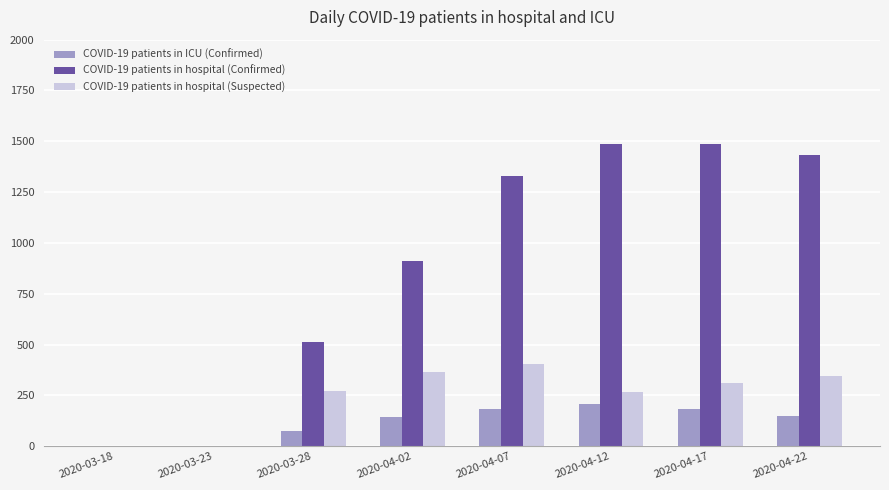

What is the approximate value of COVID-19 patients in hospital (Confirmed) at 2020-04-07, to the nearest 50?

1350